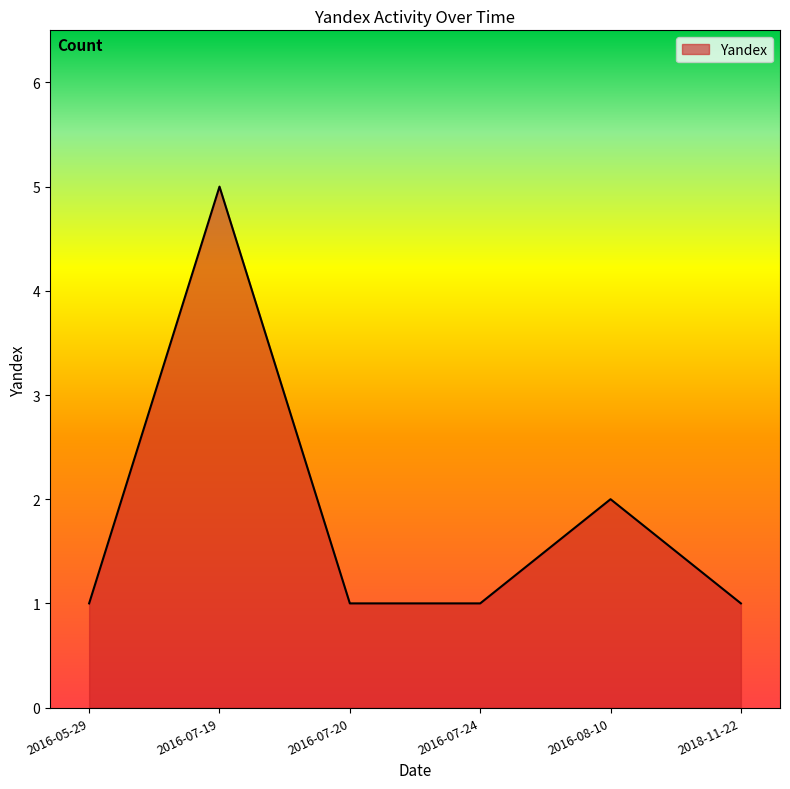

What is the difference between the maximum and second lowest values?

4